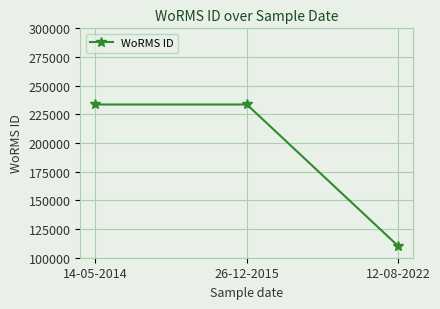

The value at 26-12-2015 is 233592. True or false?

True